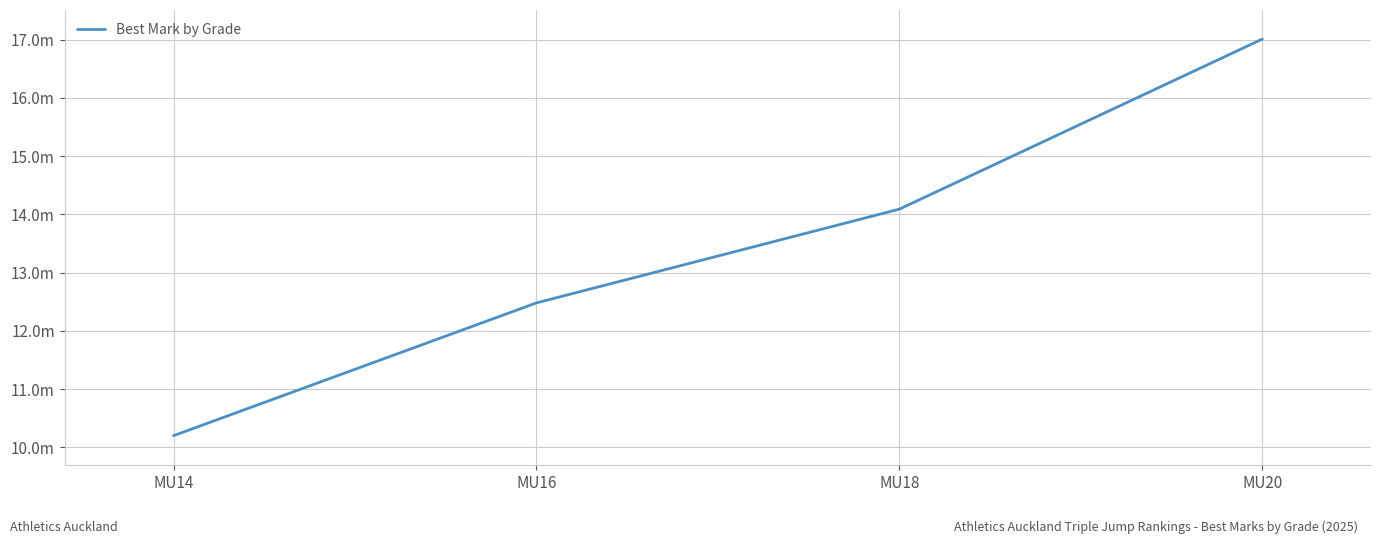

Is this an area chart (filled region under the line)?

No